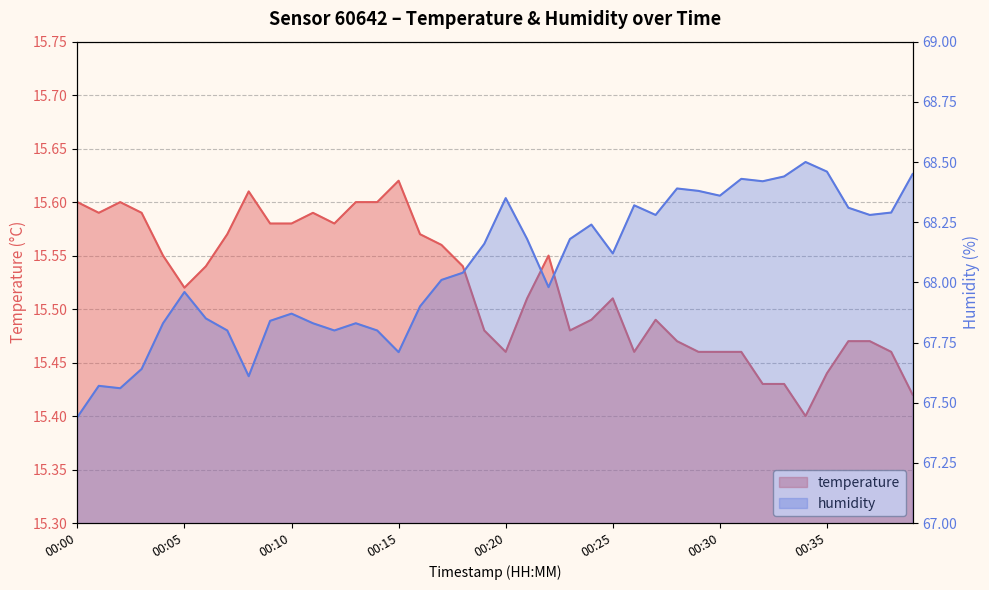

At which label is humidity closest to 67?

00:00